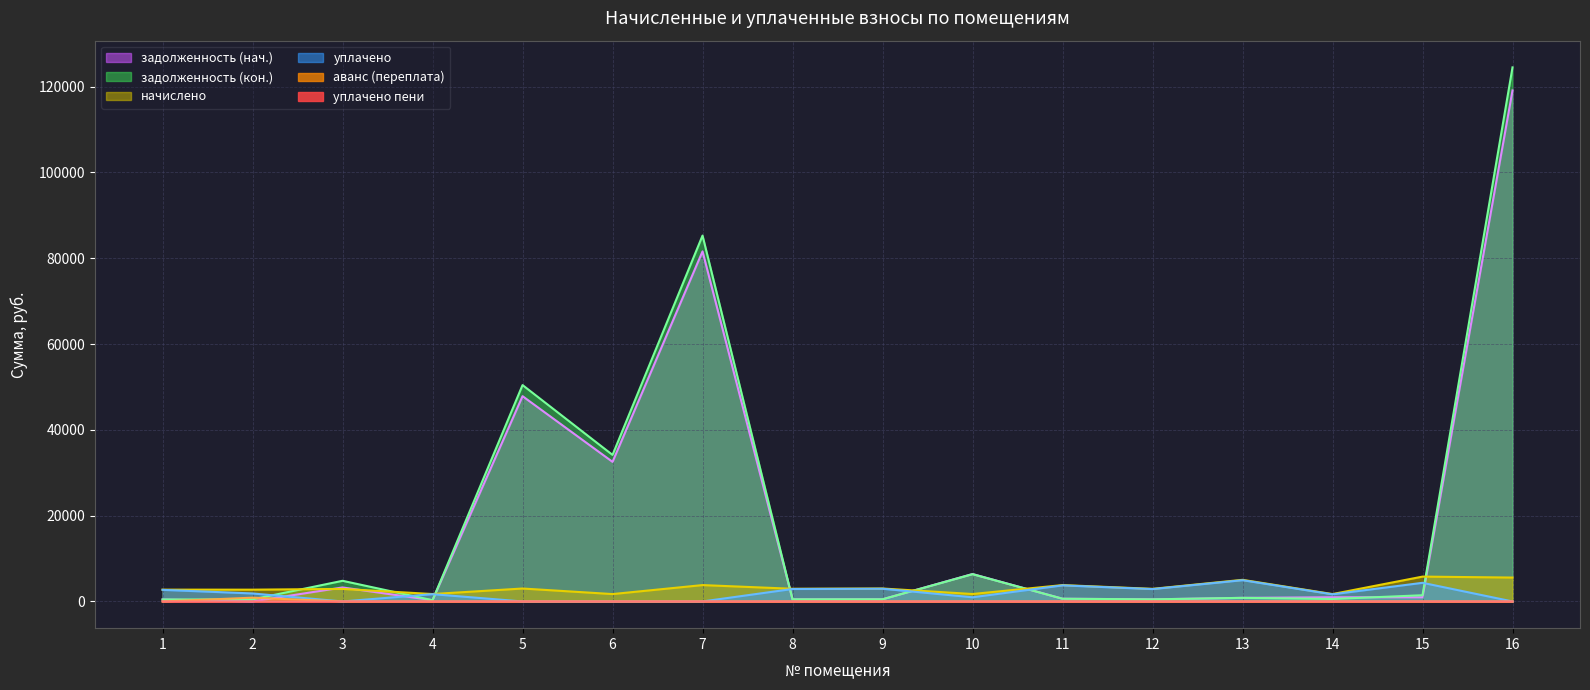

In начислено, how many points are higher than both neighbors (excluding endpoints)?

7